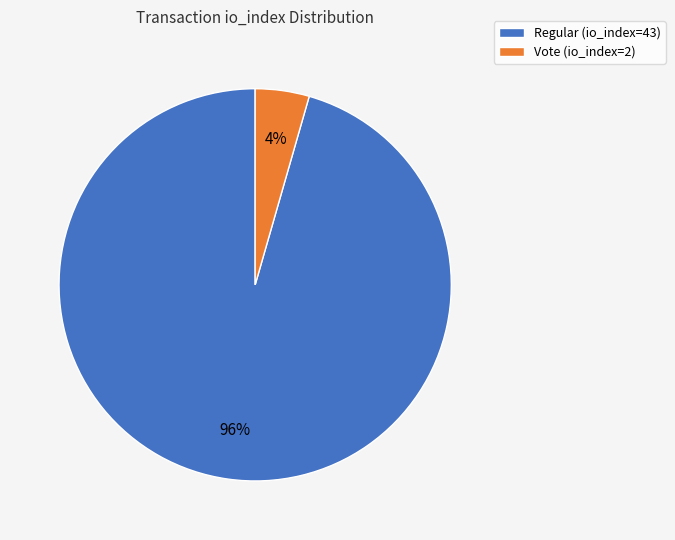

What is the largest slice in the pie chart?

Regular (io_index=43)